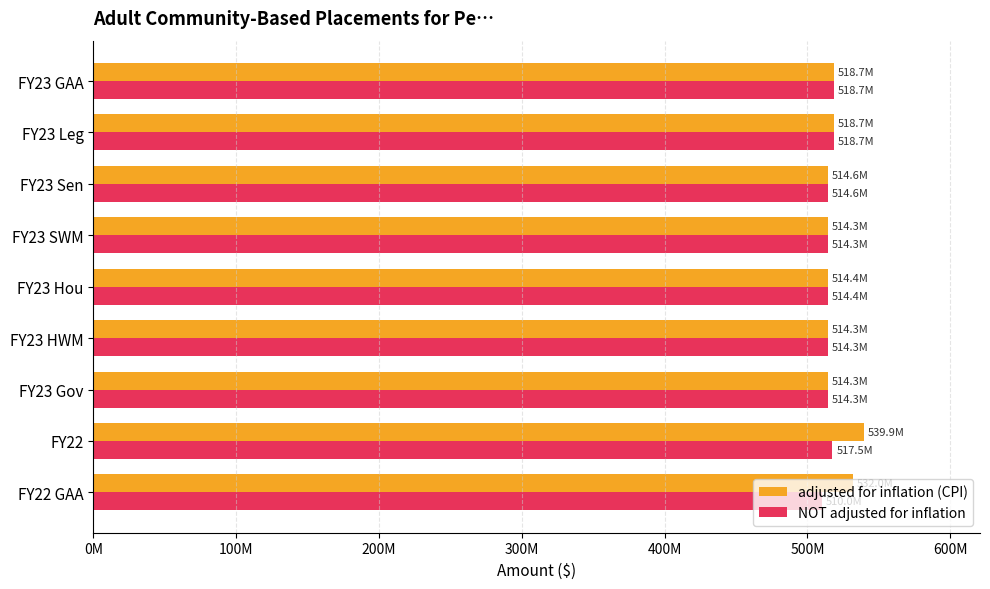

What are all the series names shown in the legend?

adjusted for inflation (CPI), NOT adjusted for inflation